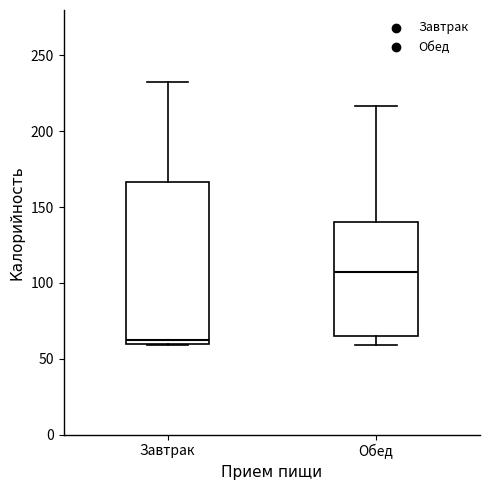

Which box is the tallest, from its lower edge to its upper edge?

Завтрак